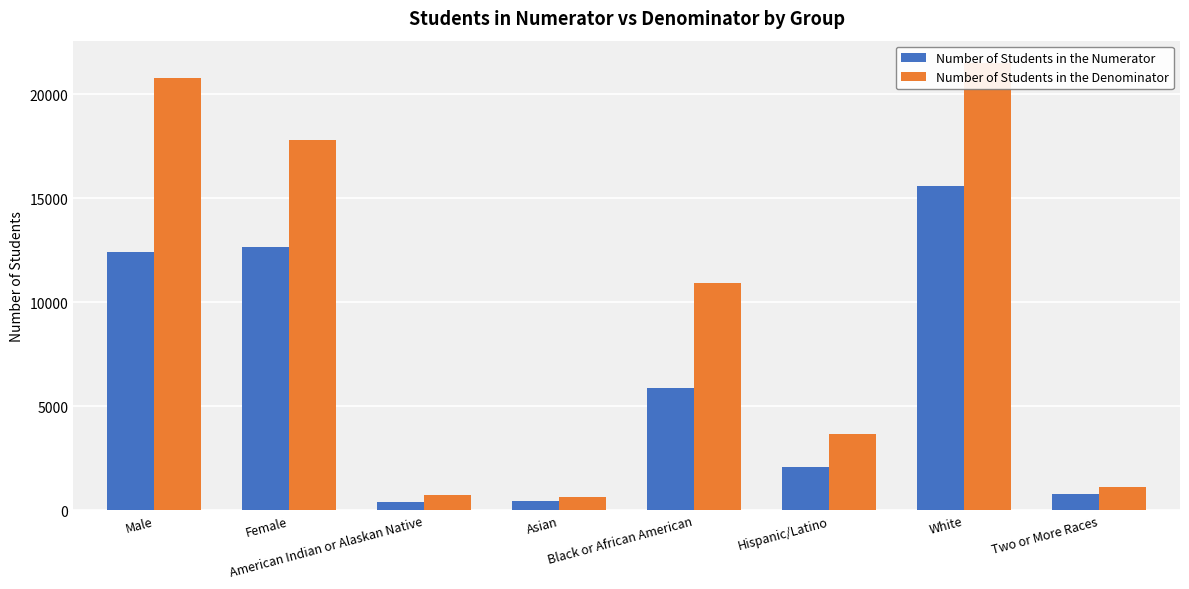

What is the difference between the second highest and minimum values in the Number of Students in the Denominator series?

20126